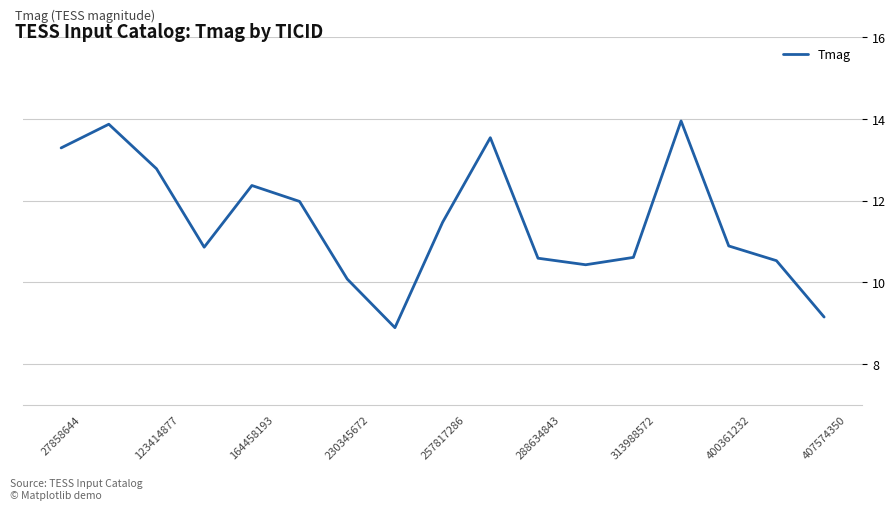

What is the smallest value displayed?

8.9